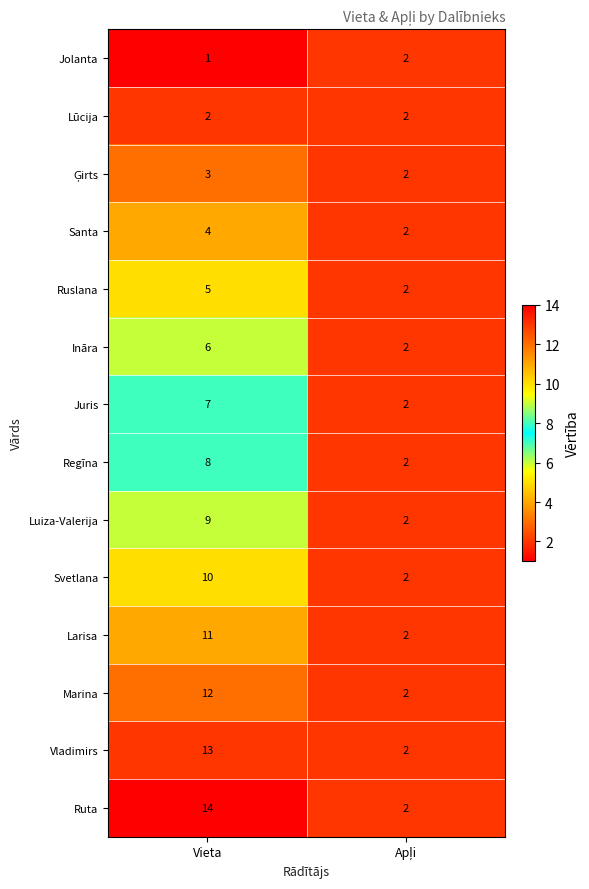

What is the average value of the Santa series?

3